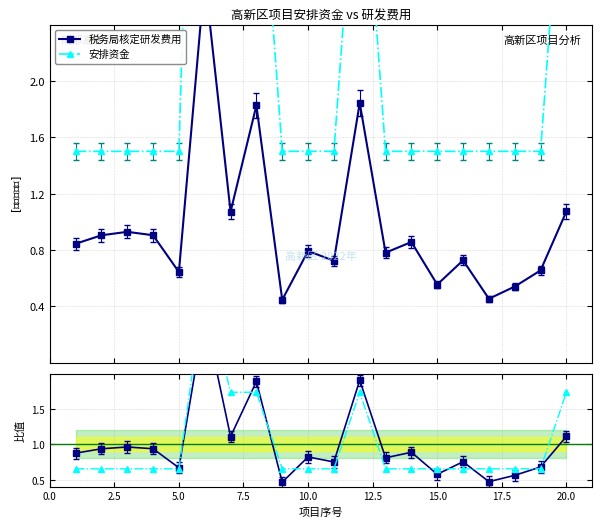

In 安排资金/均值, how many points are higher than both neighbors (excluding endpoints)?

2